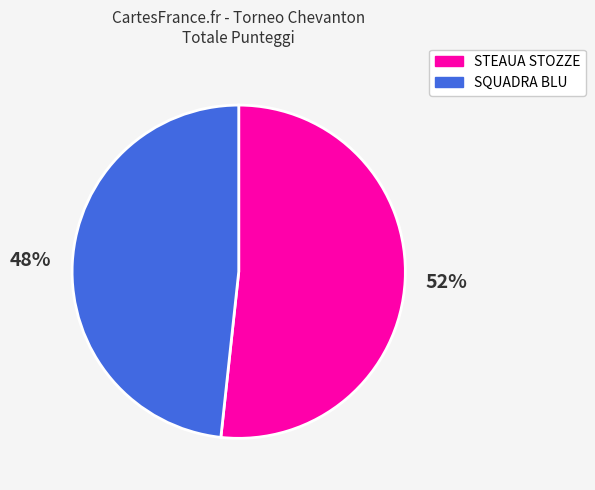

To the nearest percent, what percentage of the pie is STEAUA STOZZE?

52%